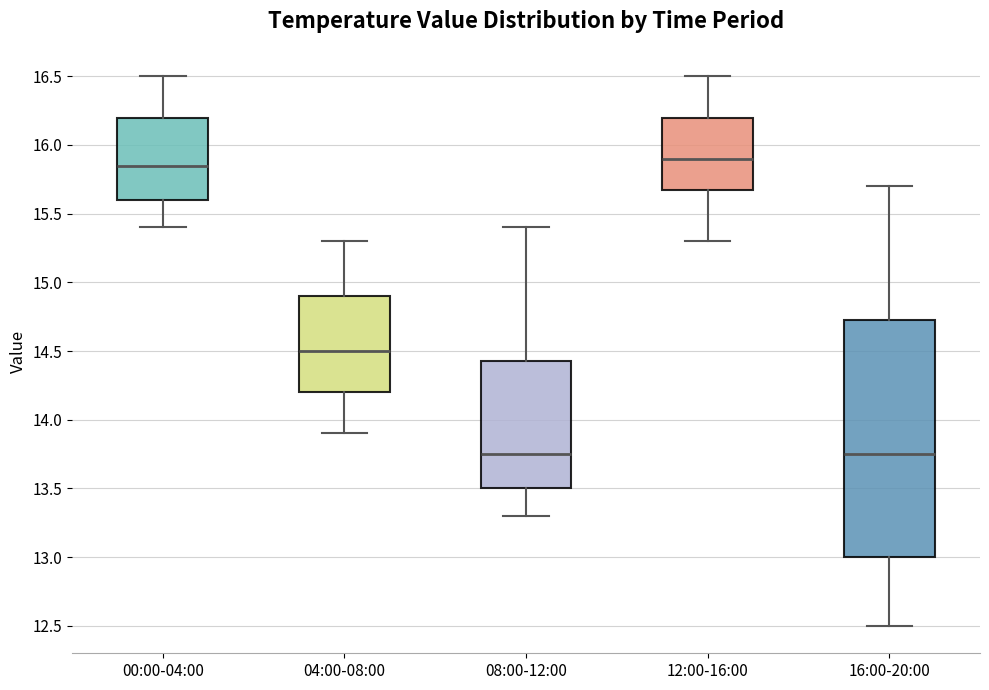

Reading left to right, transcribe this box plot: for each box, give where its median line is, the range the box spans, and where its two whiskers end, as read against the y-axis. The values are not printed on the chart, so give them approximately, as read against the axis.

00:00-04:00: median 15.85, box 15.60 to 16.20, whiskers 15.40 to 16.50
04:00-08:00: median 14.50, box 14.20 to 14.90, whiskers 13.90 to 15.30
08:00-12:00: median 13.75, box 13.50 to 14.45, whiskers 13.30 to 15.40
12:00-16:00: median 15.90, box 15.70 to 16.20, whiskers 15.30 to 16.50
16:00-20:00: median 13.75, box 13.00 to 14.75, whiskers 12.50 to 15.70